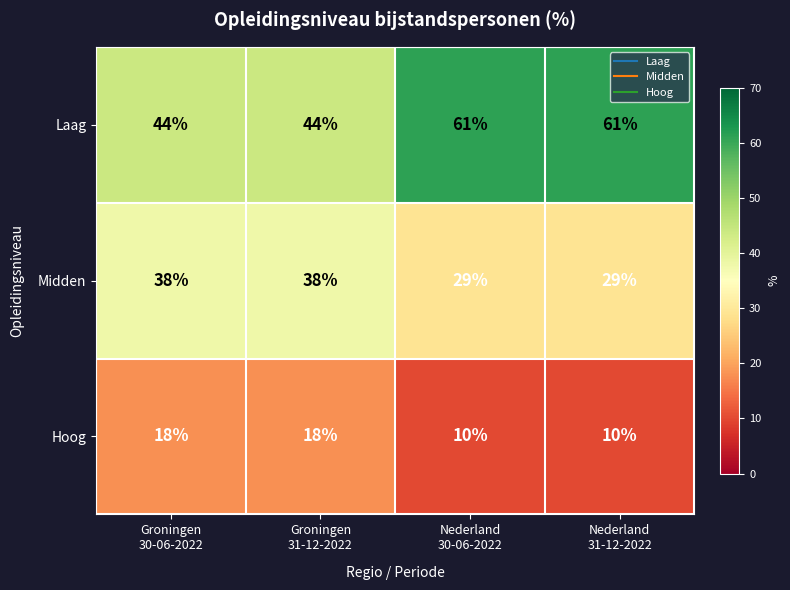

Reading left to right, list all the values displayed in this chart.

Laag: 44	44	61	61
Midden: 38	38	29	29
Hoog: 18	18	10	10